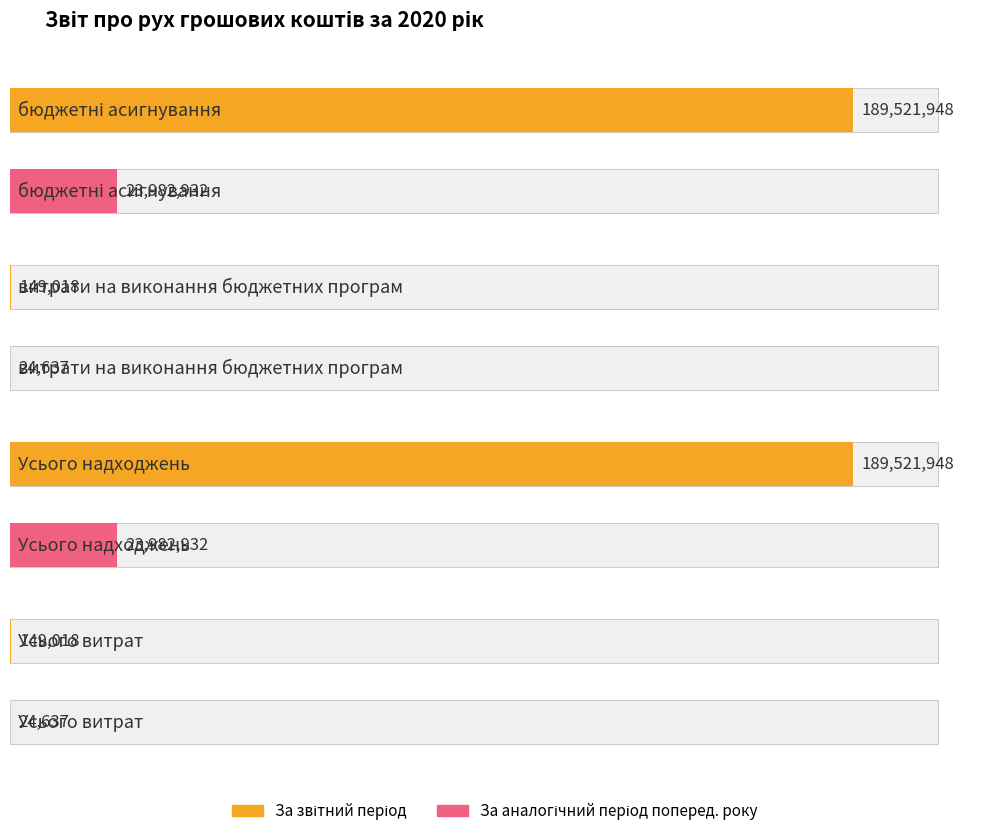

What is the average value of the За аналогічний період попереднього року series?

12003784